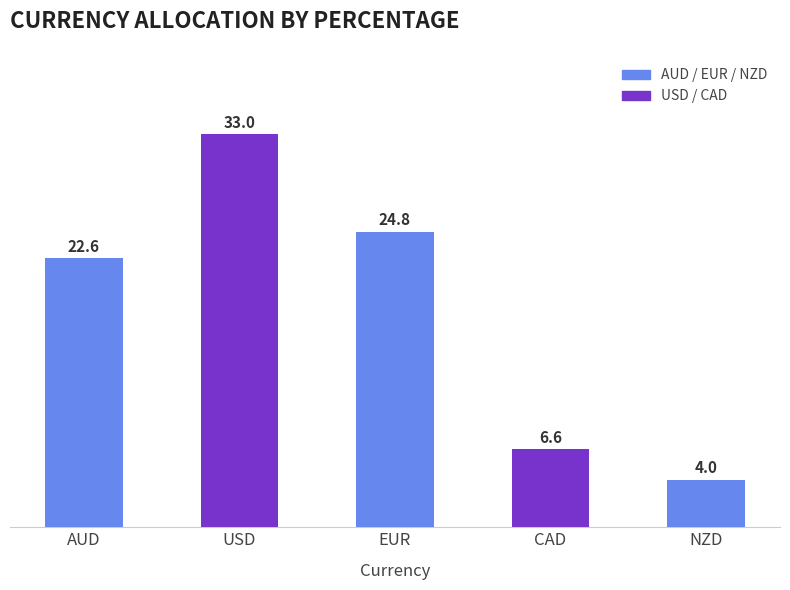

What is the sum of the values at NZD and EUR?

28.8